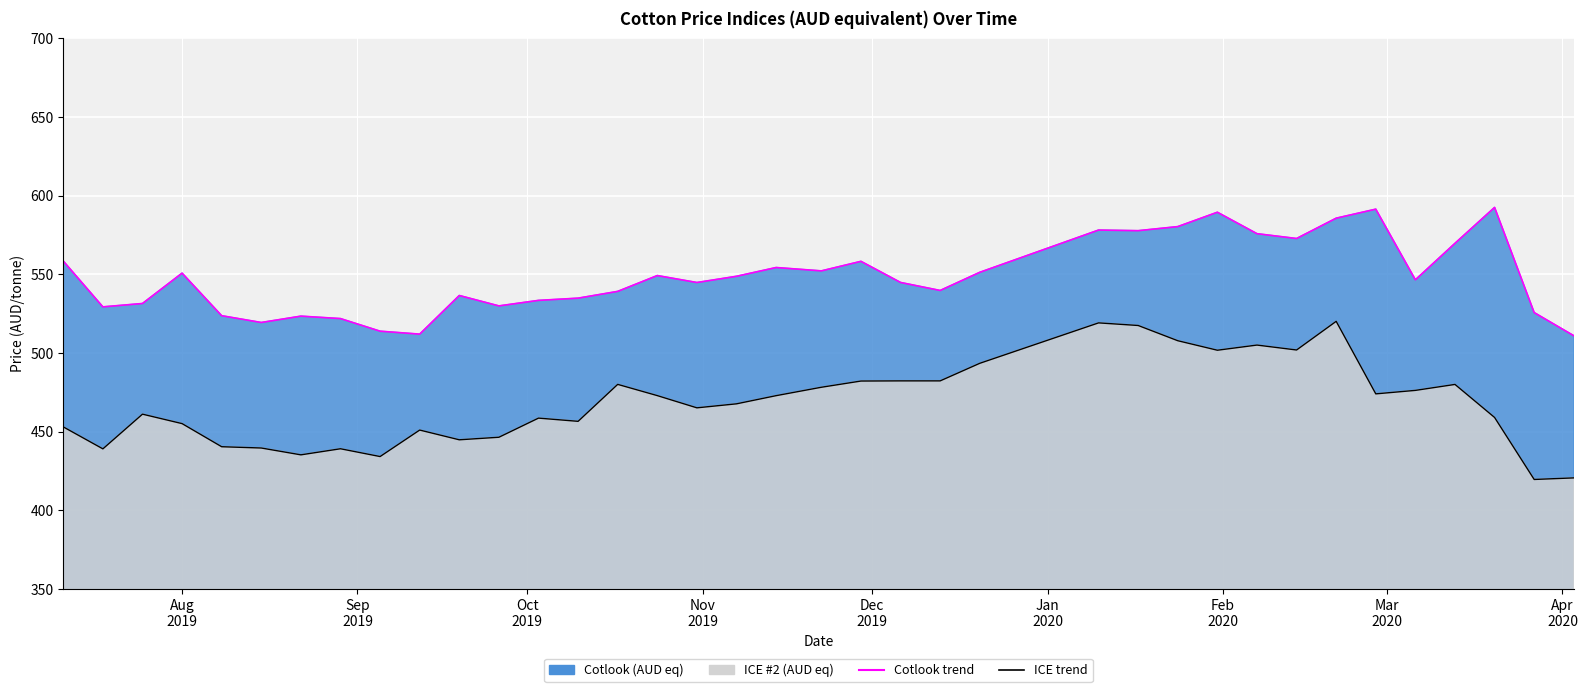

True or false: Cotlook (AUD eq) and ICE #2 (AUD eq) cross at least once.

False